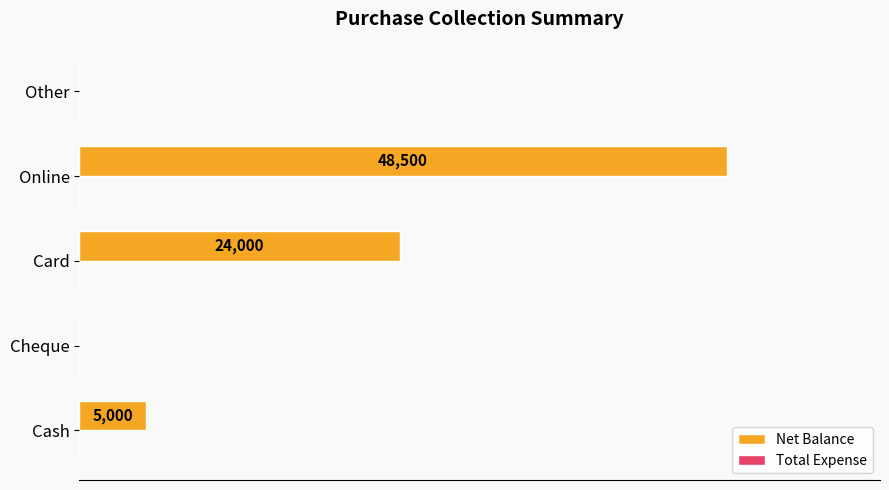

At which category does the chart reach its peak across all series?

Online